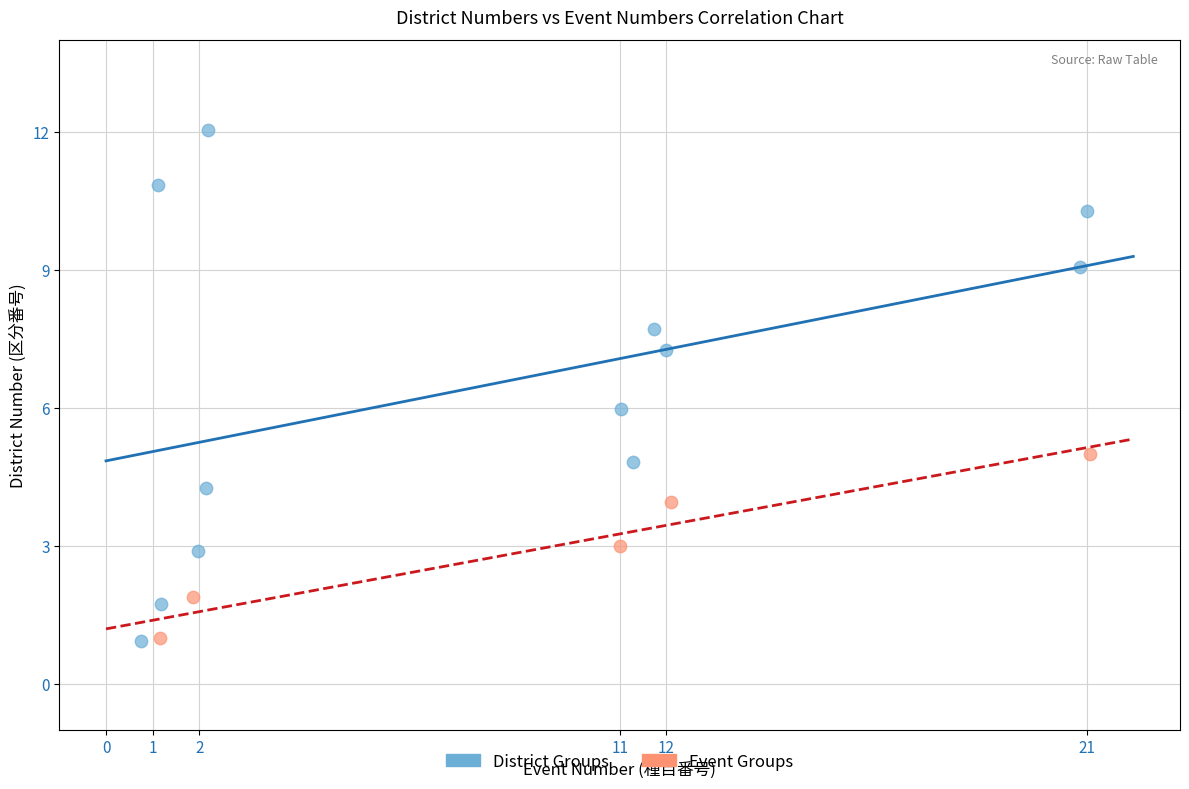

Which series contains the highest Y value?

District Groups